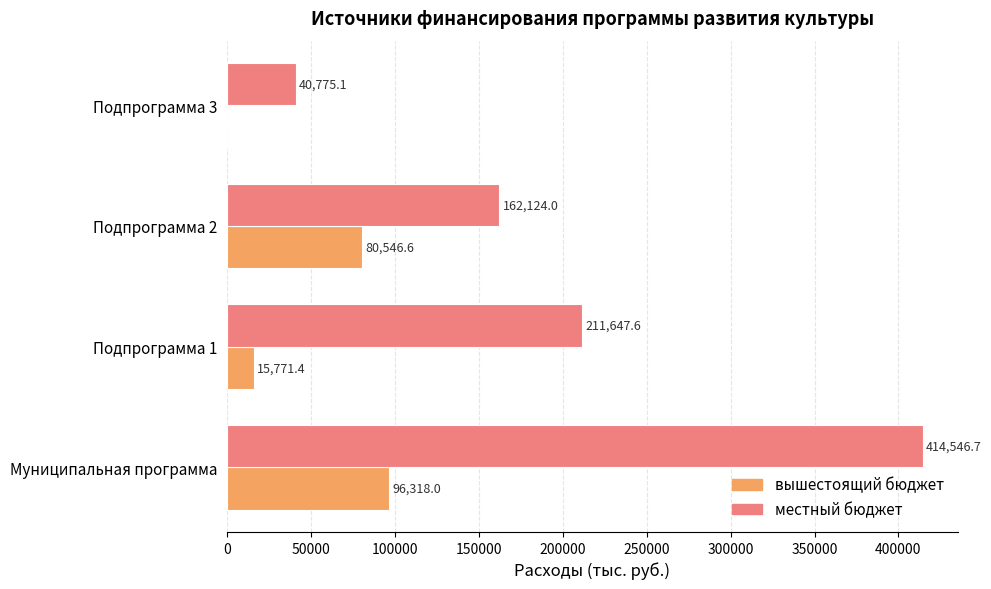

What is the sum of the вышестоящий бюджет values at Подпрограмма 3 and Подпрограмма 1?

15771.4